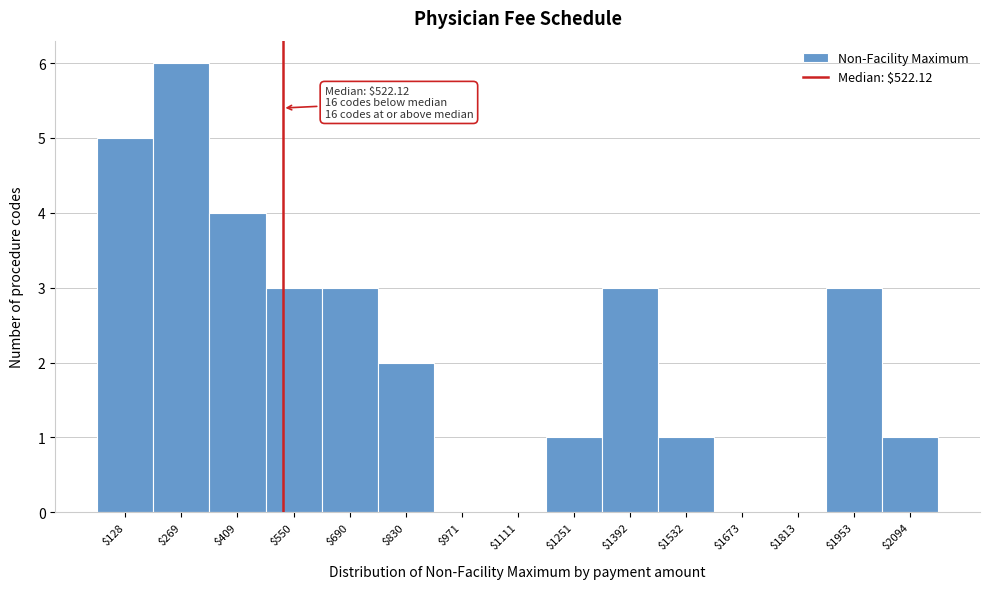

Which range on the x-axis has the tallest bar?

200 to 340